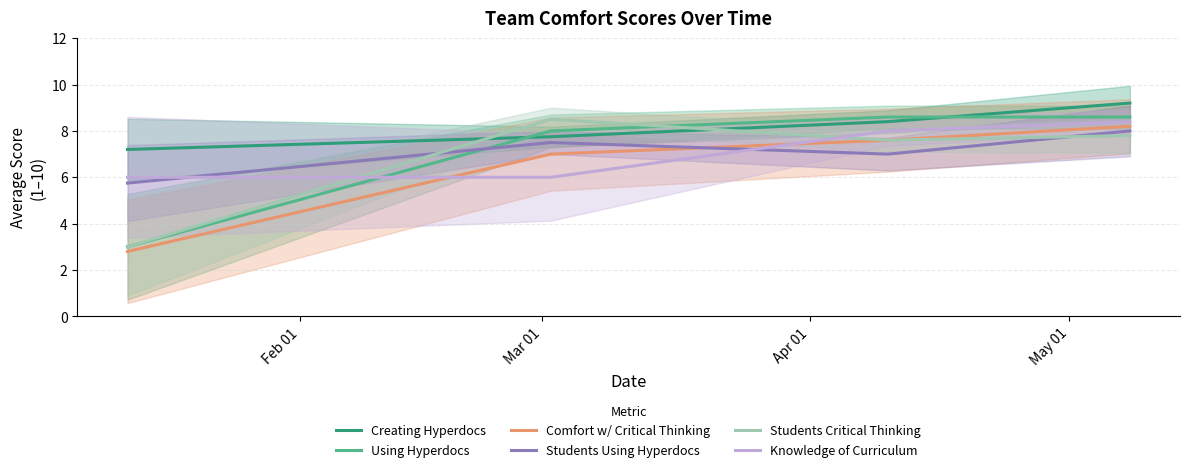

What is the highest value of the Students Critical Thinking series?

8.5